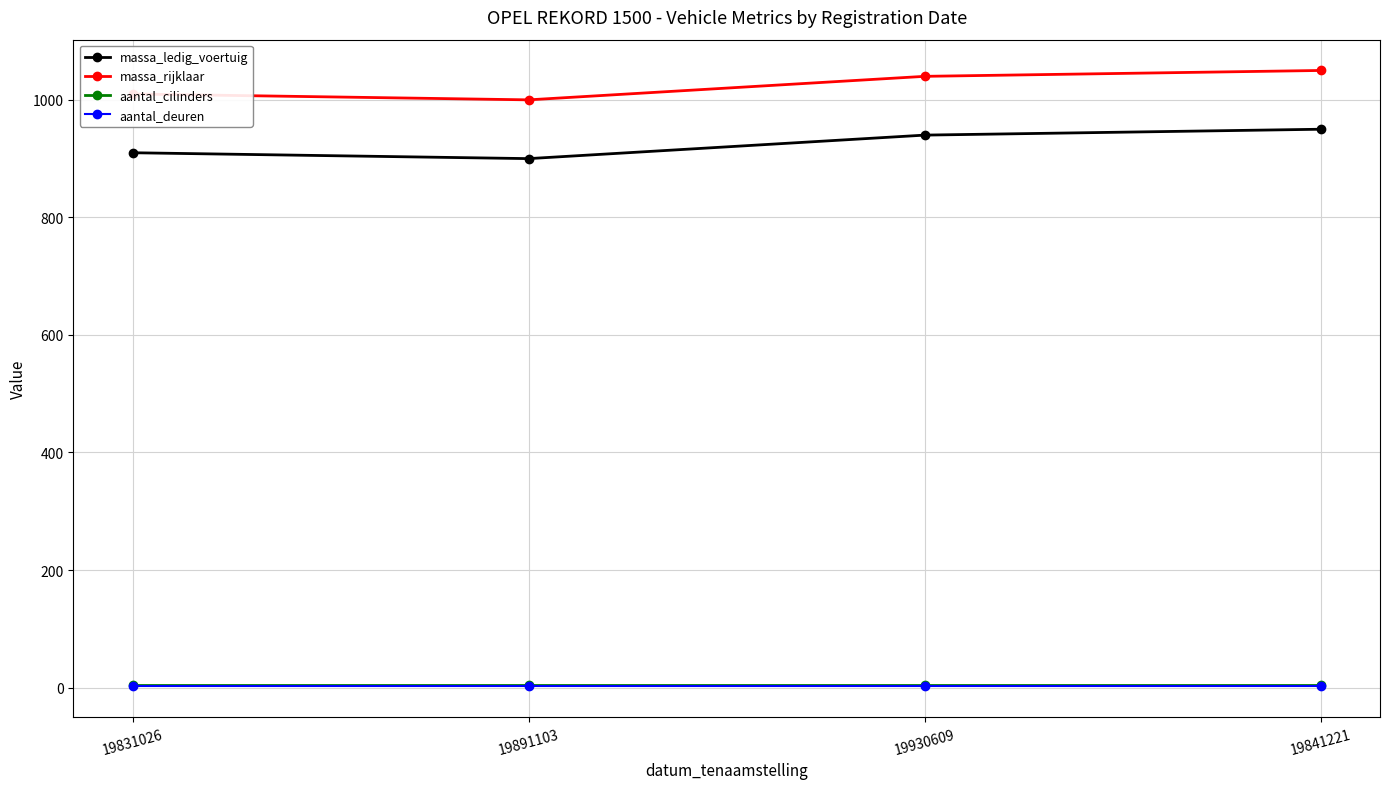

True or false: massa_ledig_voertuig and massa_rijklaar intersect in this chart.

False